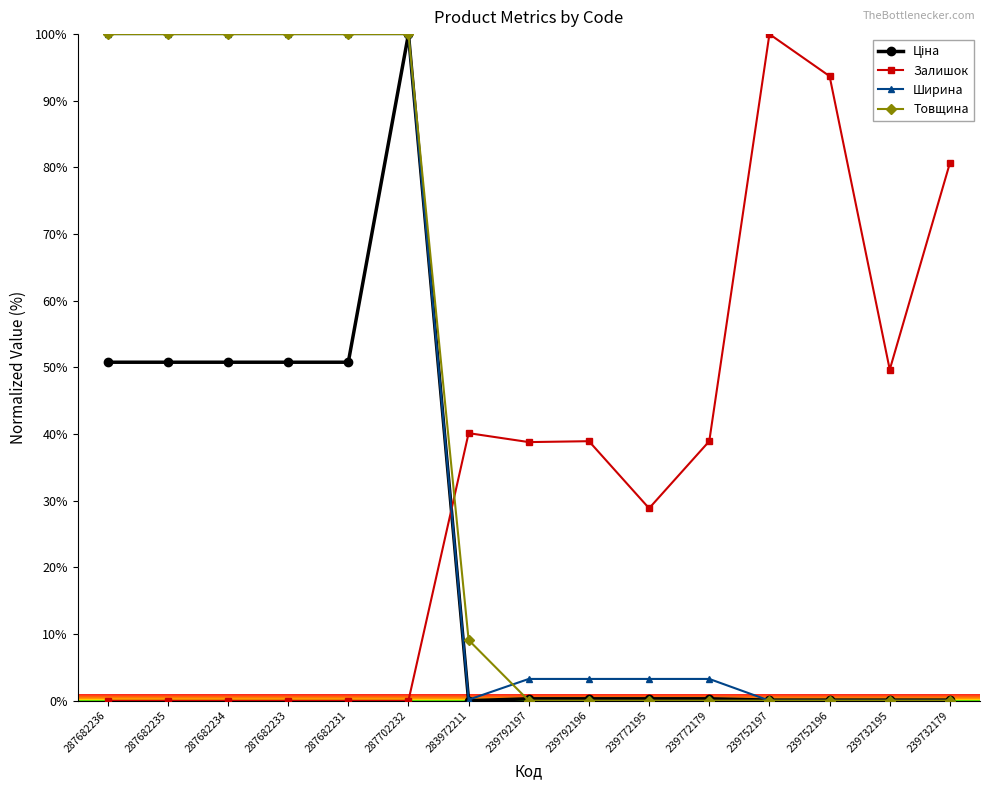

What is the difference between the highest and lowest values at 287682234?

100.0